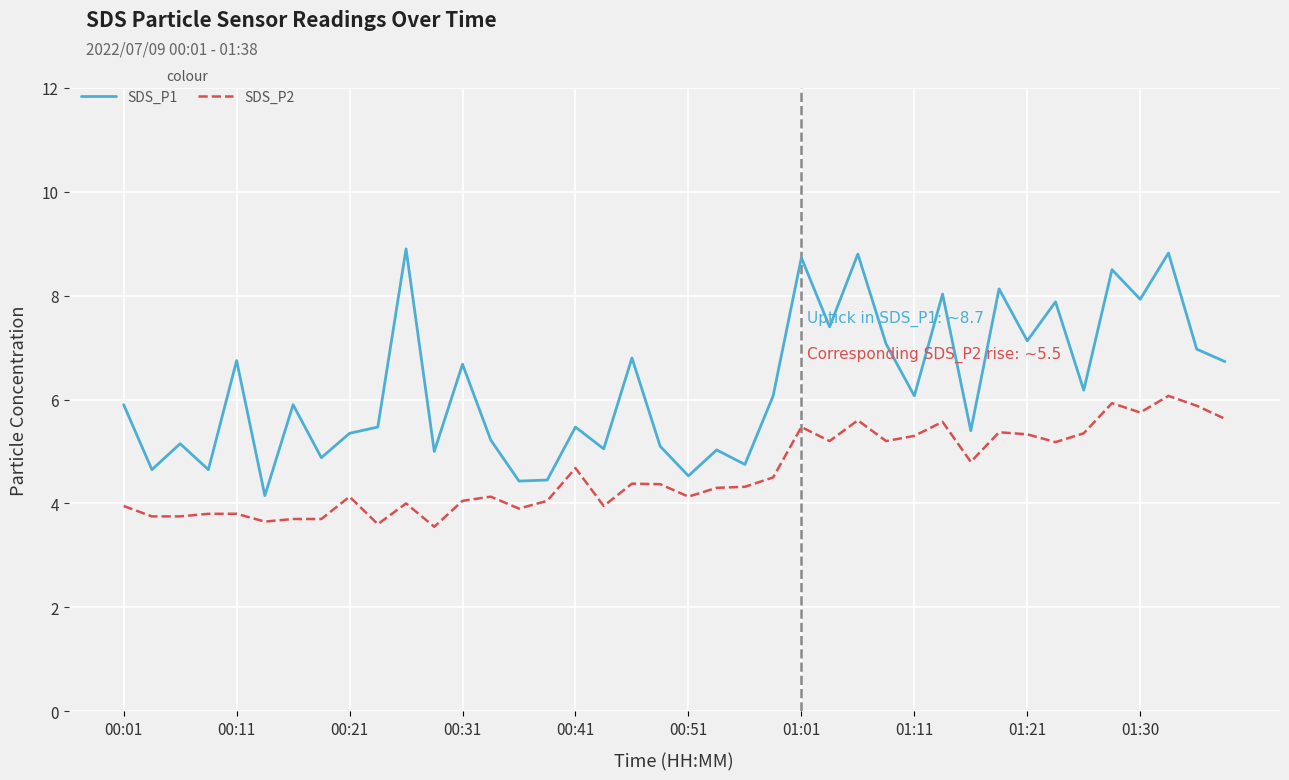

Does the chart have visible grid lines?

Yes